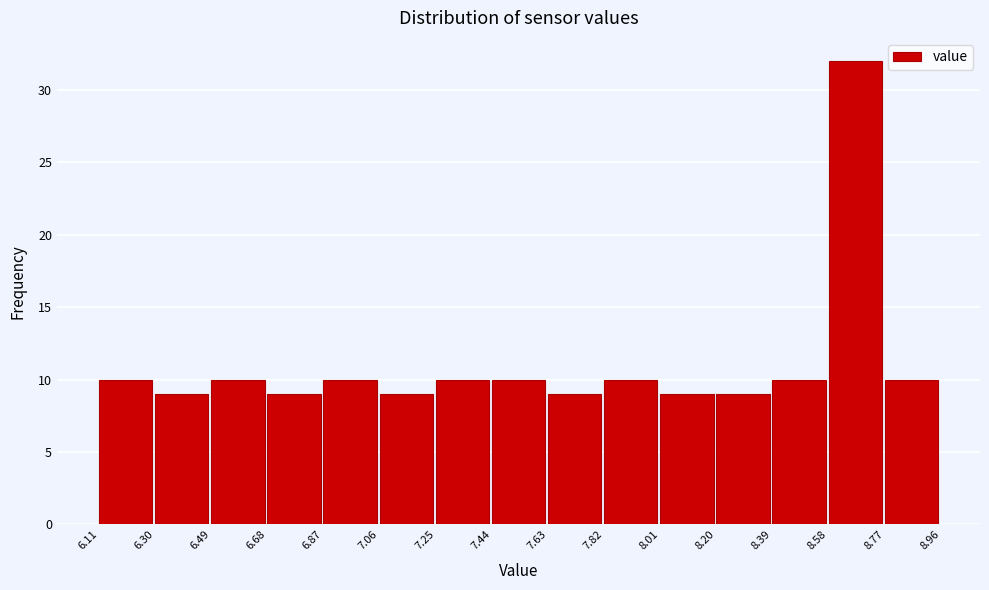

How tall is the bar that spans 8.77 to 8.96 on the x-axis? The values are not printed on the chart, so give them approximately, as read against the axis.

10